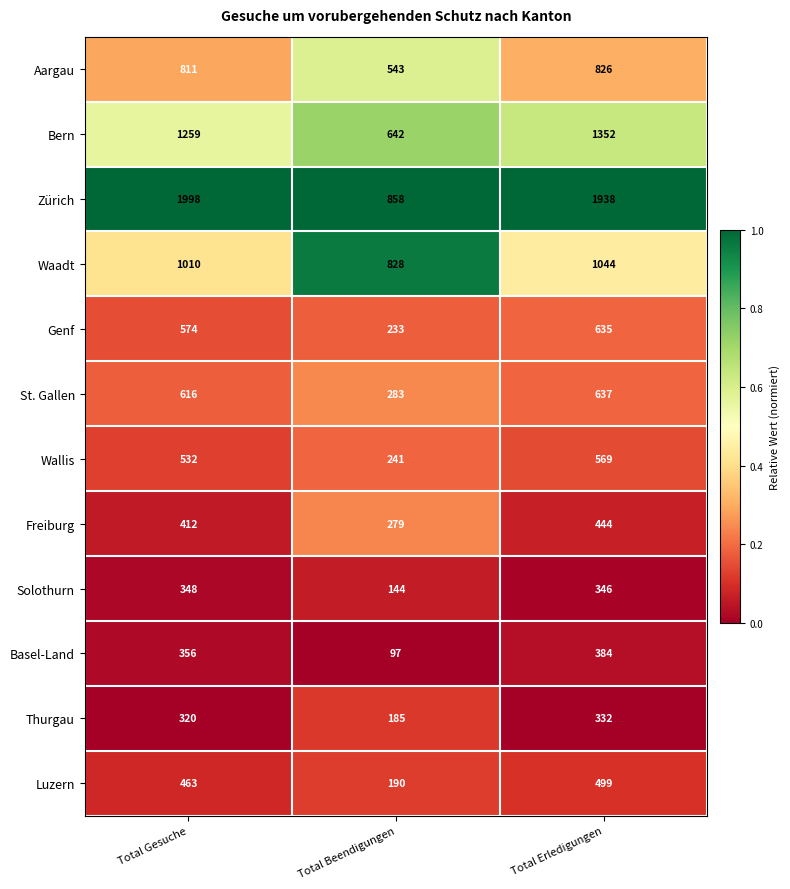

Where is Wallis nearest to the value 405?

Total Gesuche